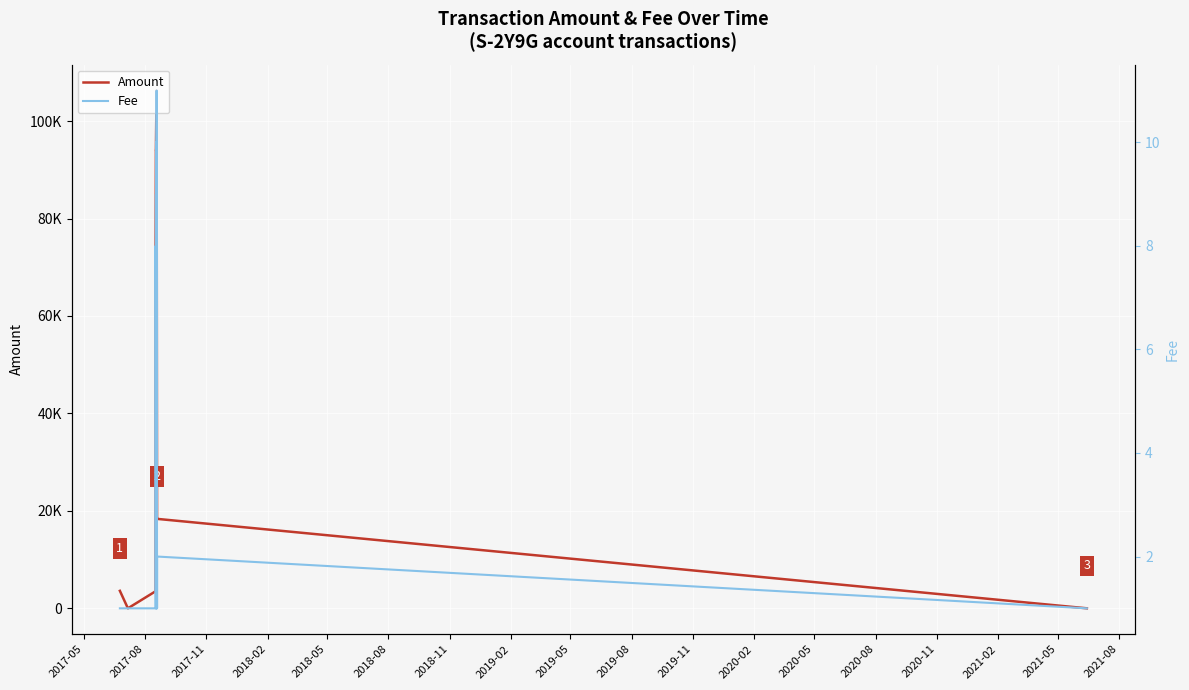

How many times do Amount and Fee cross each other?

2